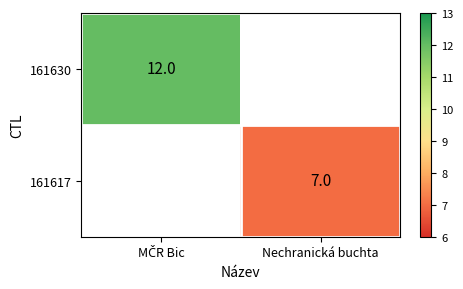

Is it true that 161617 equals 7 at Nechranická buchta?

True